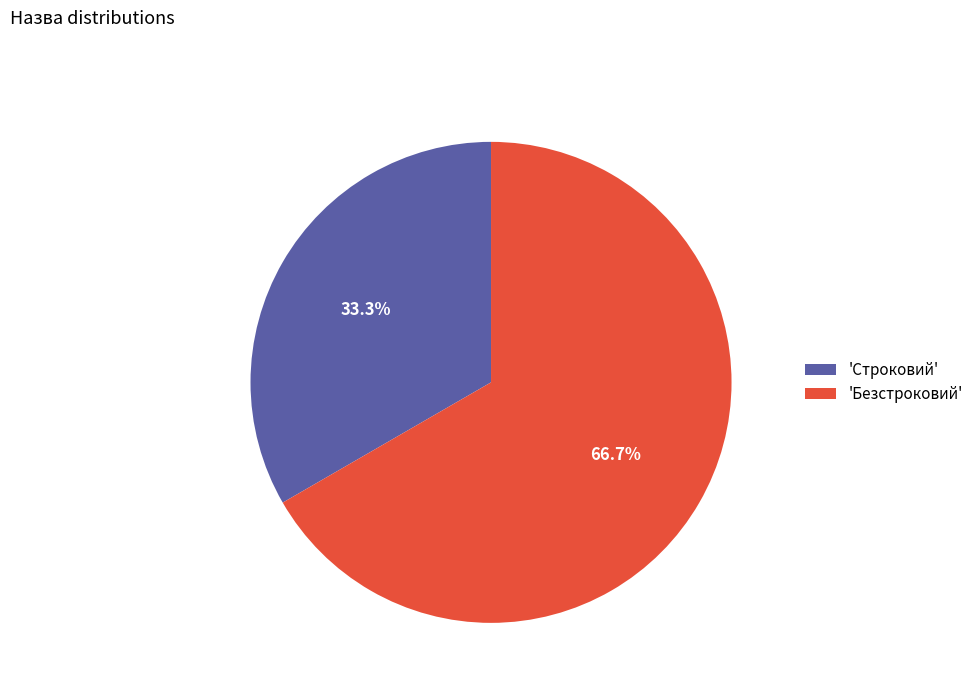

Rank the categories by value from highest to lowest.

'Безстроковий', 'Строковий'